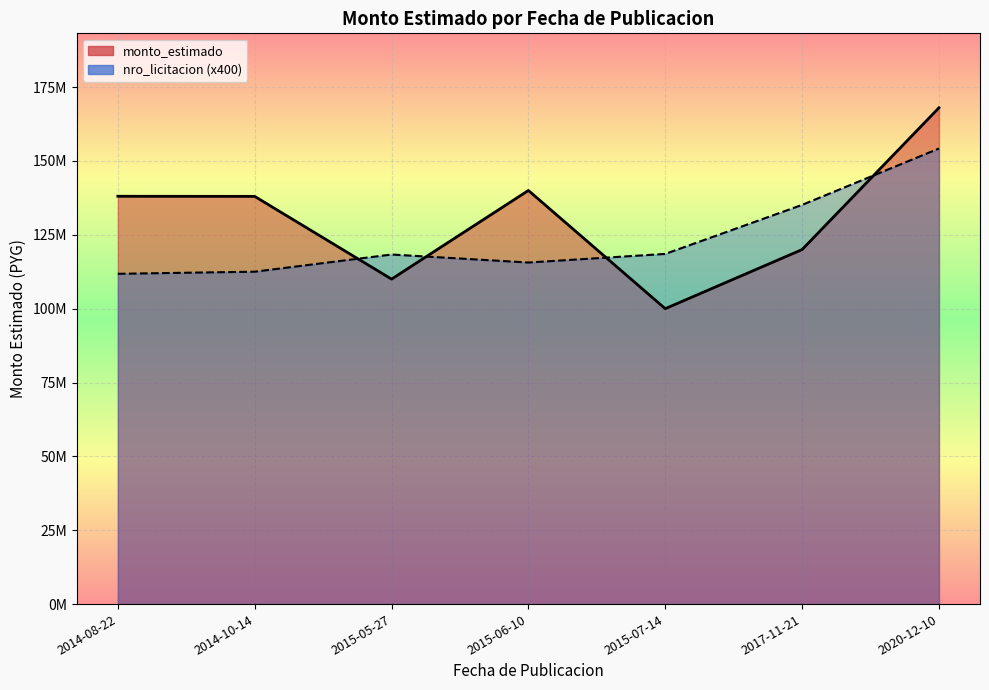

What is the average value?

130576217